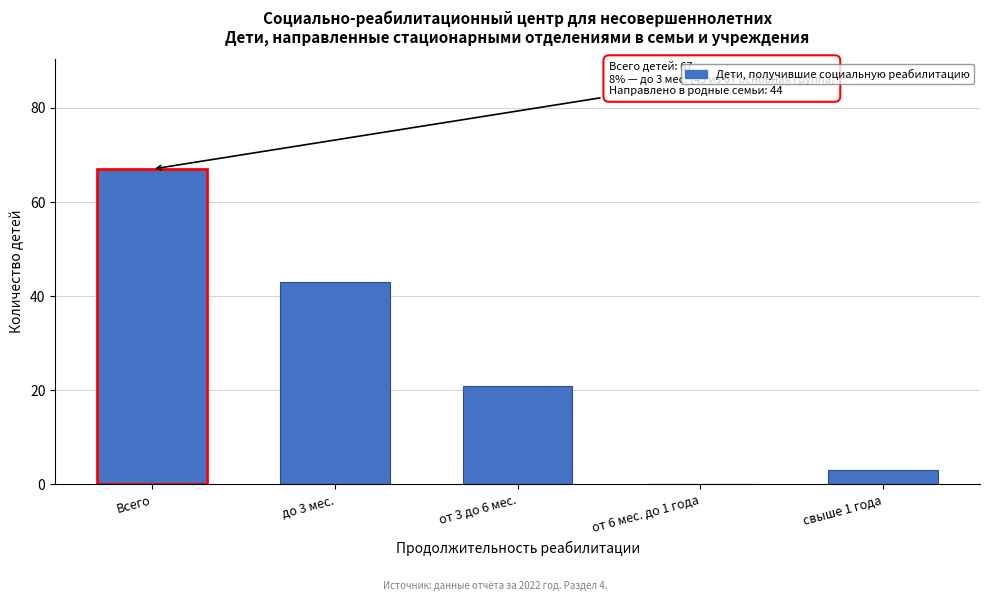

Reading left to right, extract all data points from this chart.

Всего=67	до 3 мес.=43	от 3 до 6 мес.=21	от 6 мес. до 1 года=0	свыше 1 года=3